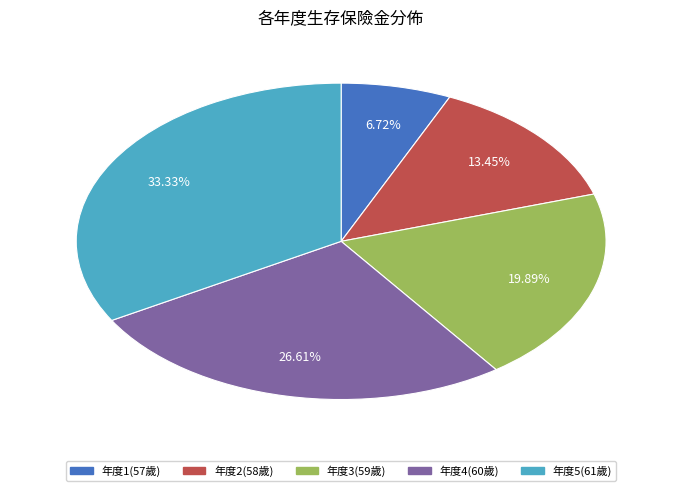

How many slices are in this pie chart?

5